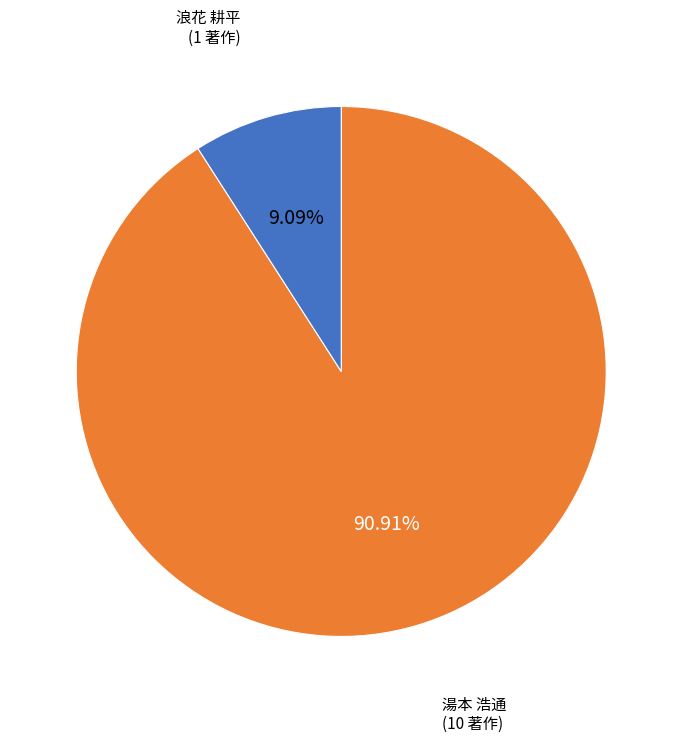

Rank the categories by value from highest to lowest.

湯本 浩通, 浪花 耕平